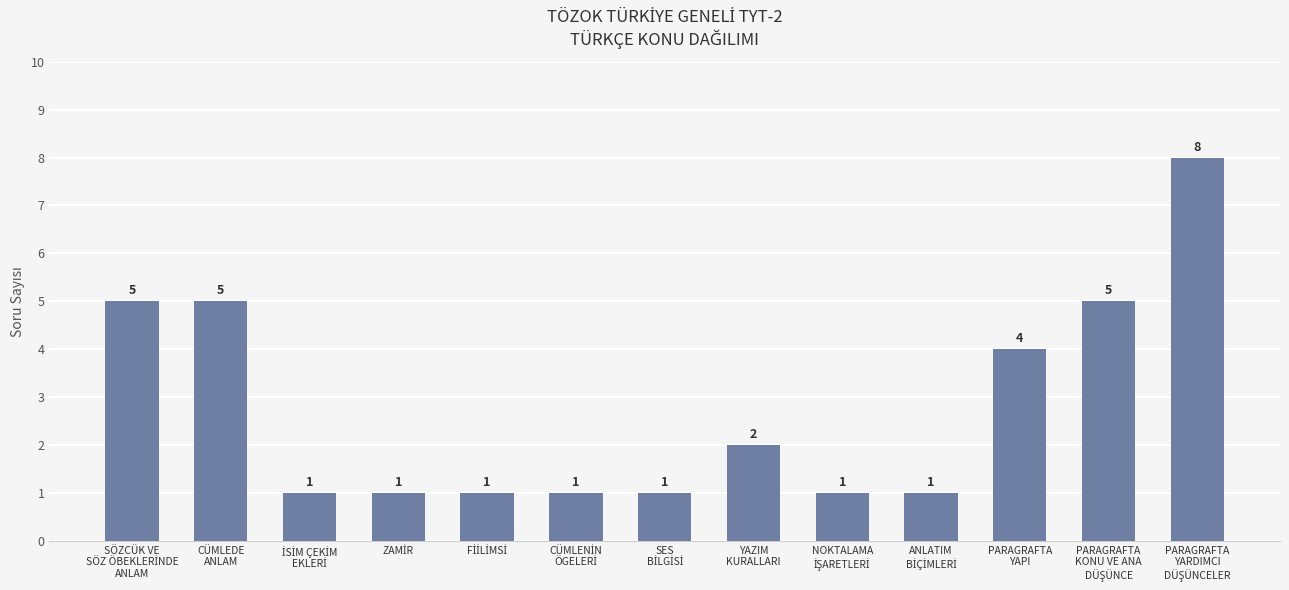

How many values are between 1 and 5?

12